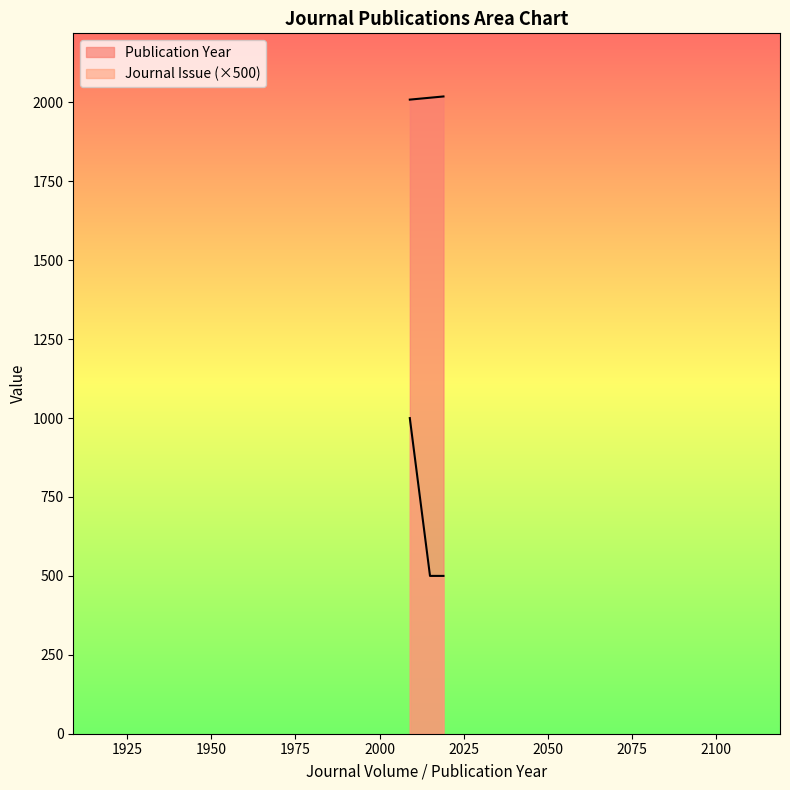

Count the number of categories in the chart.

3